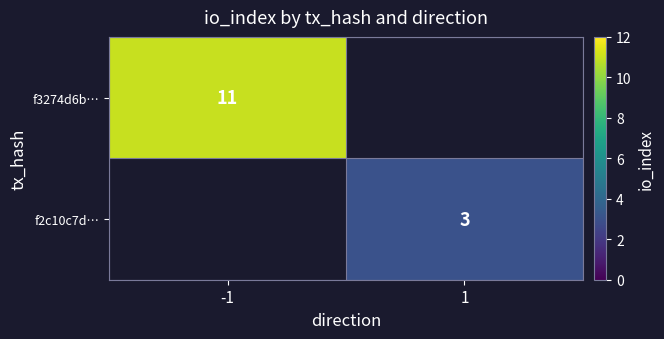

At how many categories does at least one series exceed 4?

1